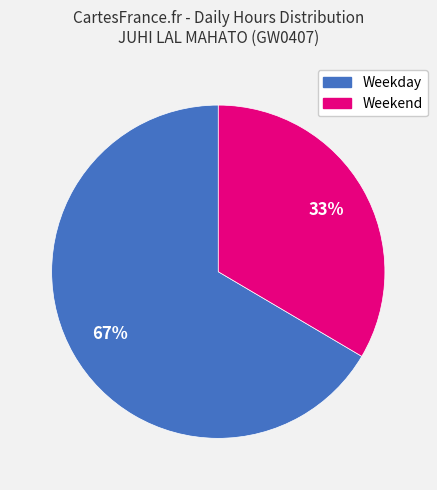

To the nearest percent, what is the average slice percentage?

50%